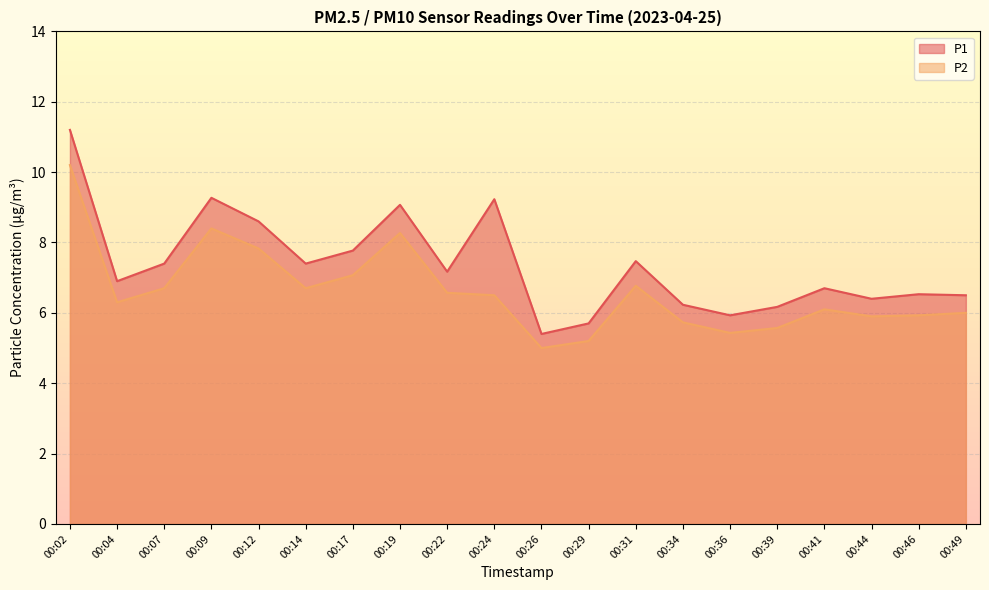

True or false: P1 and P2 intersect in this chart.

False